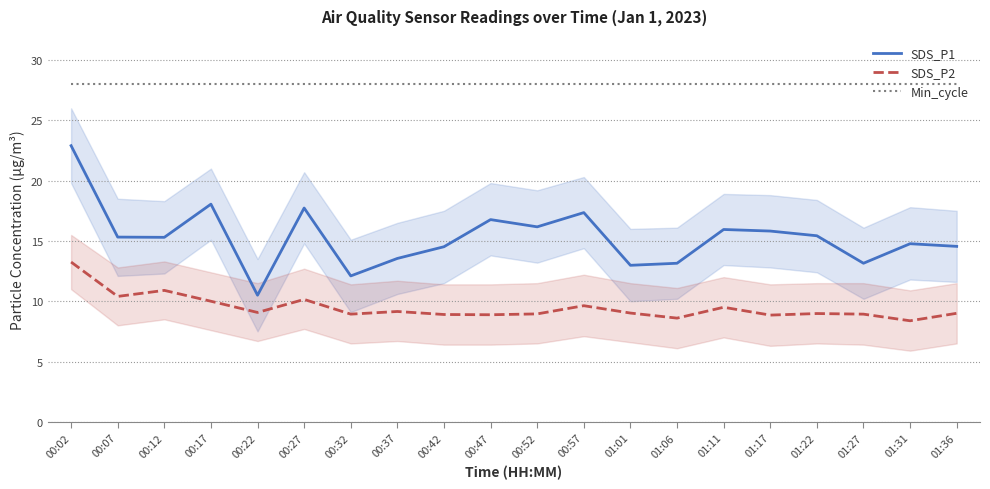

At which label does SDS_P2 reach its peak?

00:02